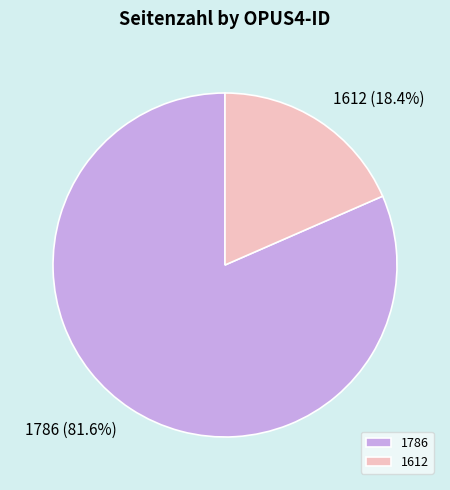

Is it true that 1786 is 70% of the pie?

False